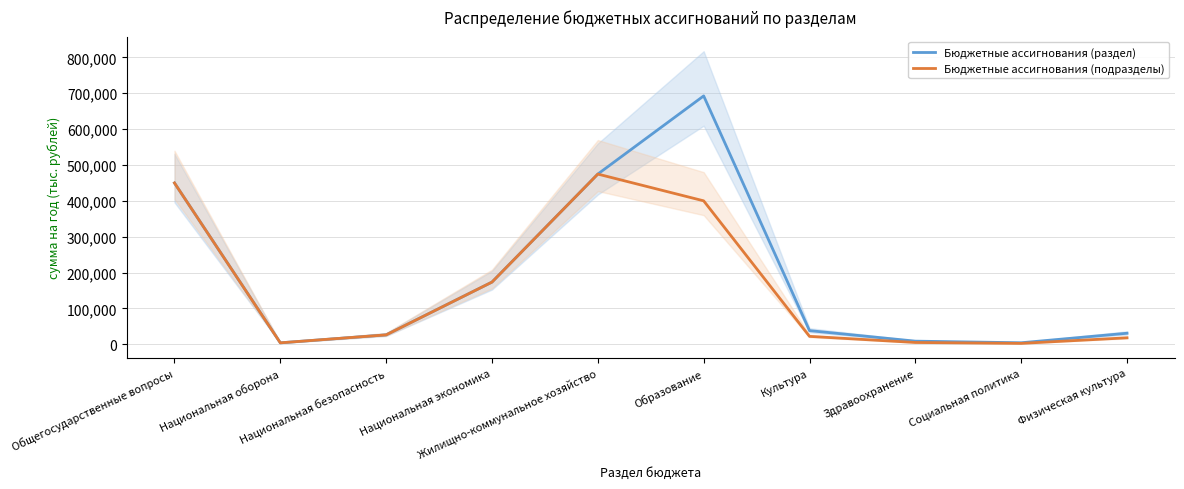

What is the sum of all Бюджетные ассигнования (раздел) values?

1902356.5